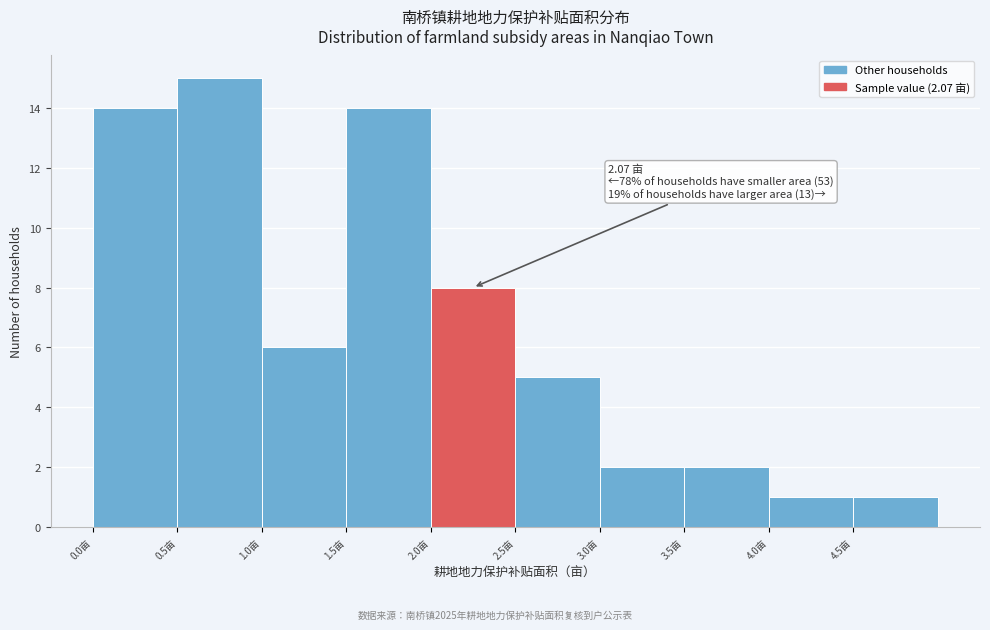

Over which range of the x-axis is the bar tallest?

0.5 to 1.0